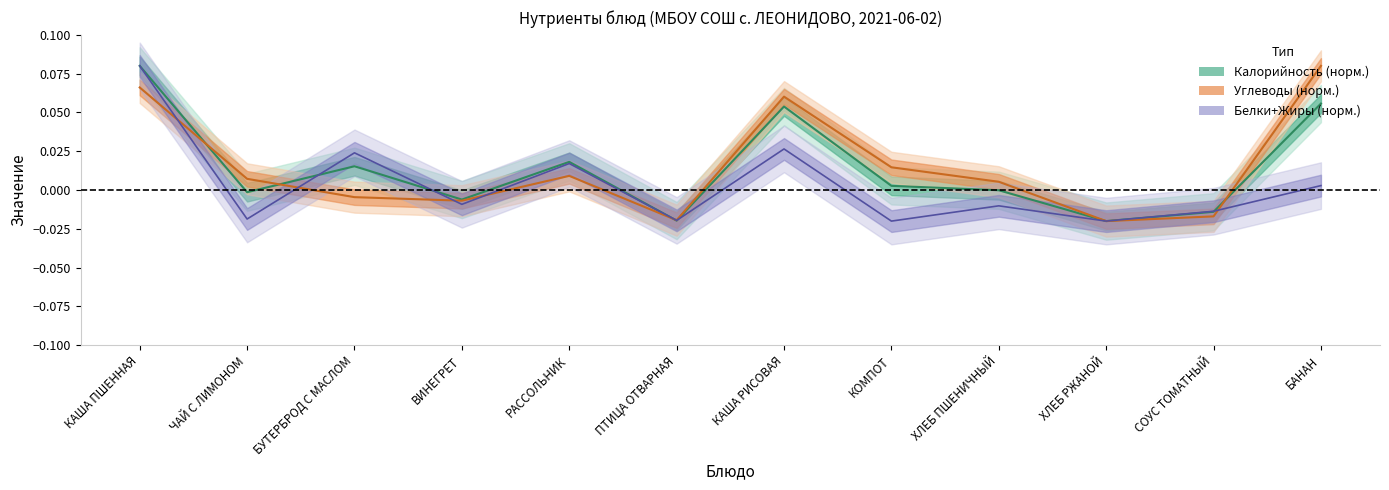

At how many categories does at least one series exceed 0?

8